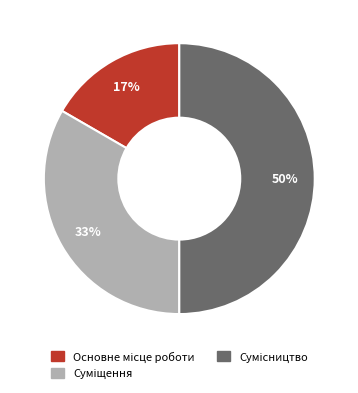

To the nearest percent, what is the difference between the largest and smallest slice percentages?

33%